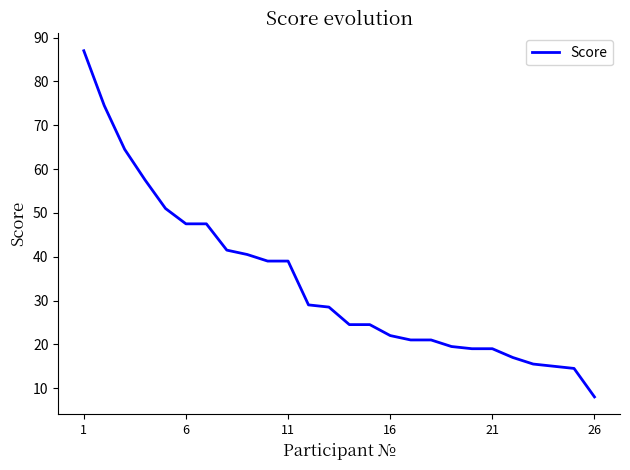

What is the difference between the maximum and minimum values?

79.0